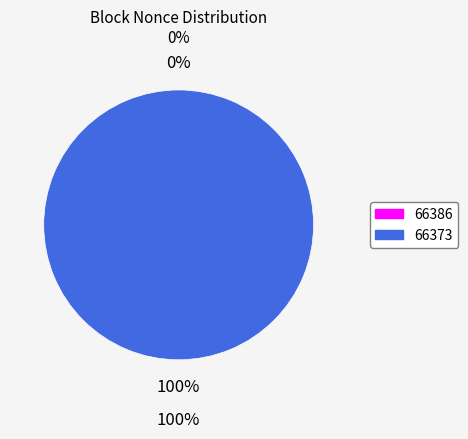

What is the largest slice in the pie chart?

66373